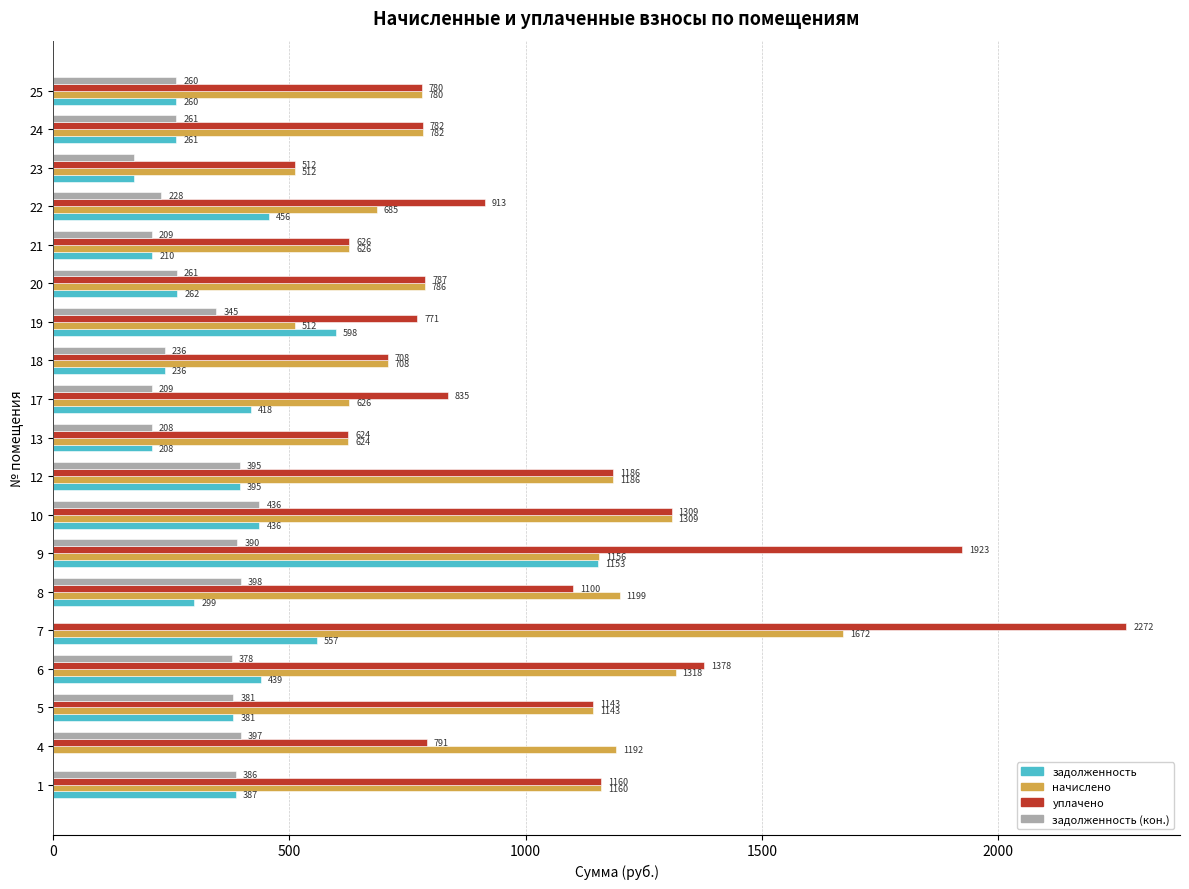

At which label does задолженность reach its peak?

9